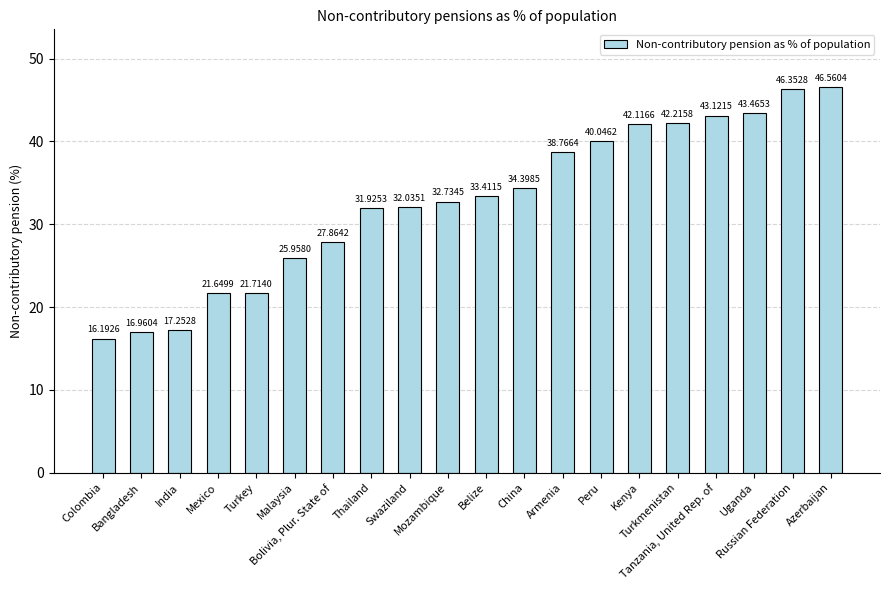

What is the change in value from Bolivia, Plur. State of to China?

+6.5